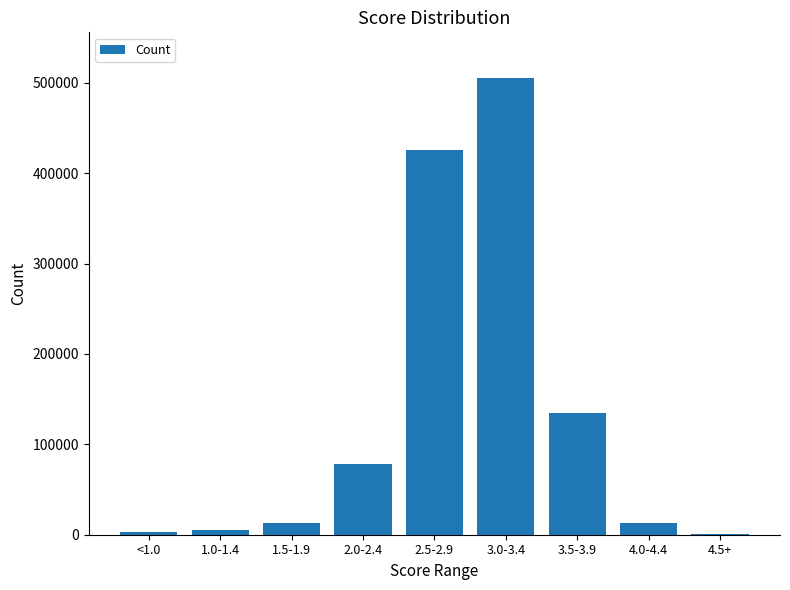

What is the difference between the values at 4.0-4.4 and 2.0-2.4?

65798